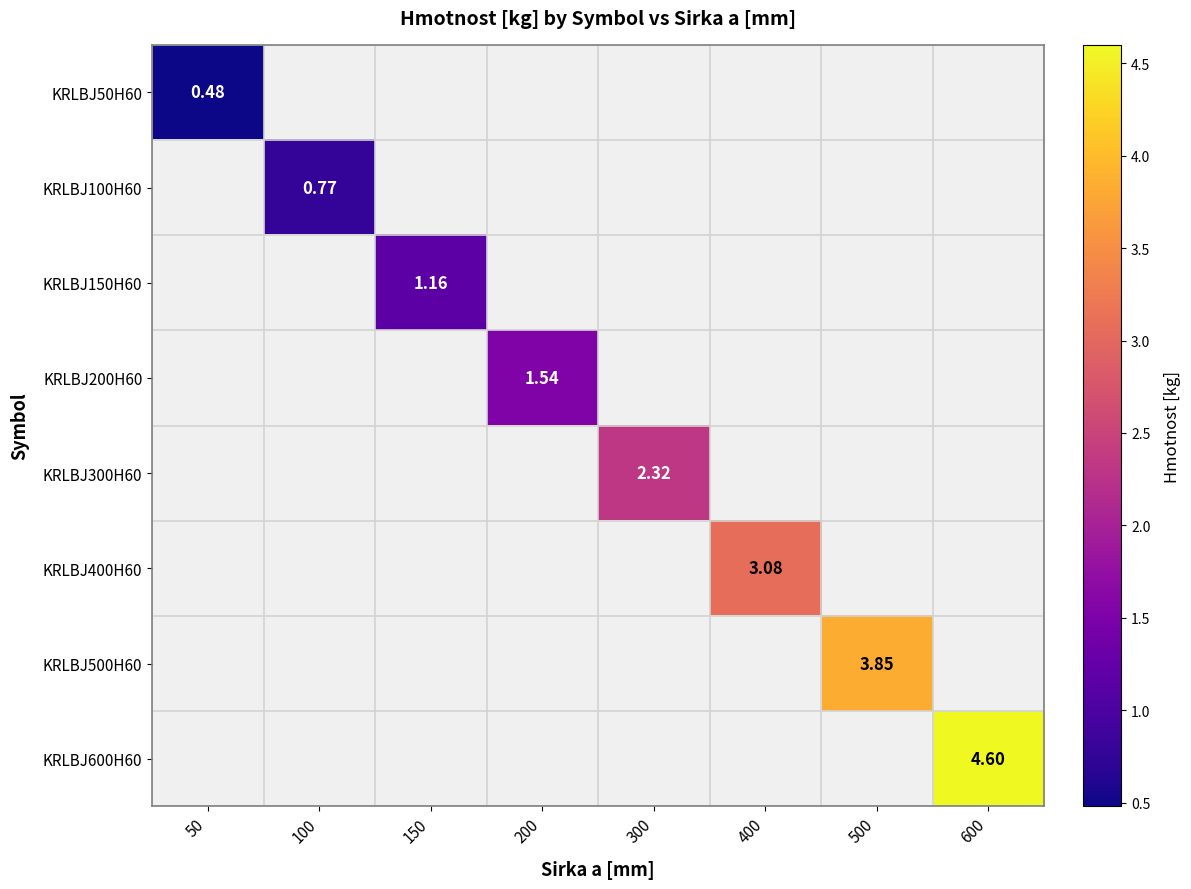

True or false: KRLBJ50H60 has a value of 0.1 at 50.

False